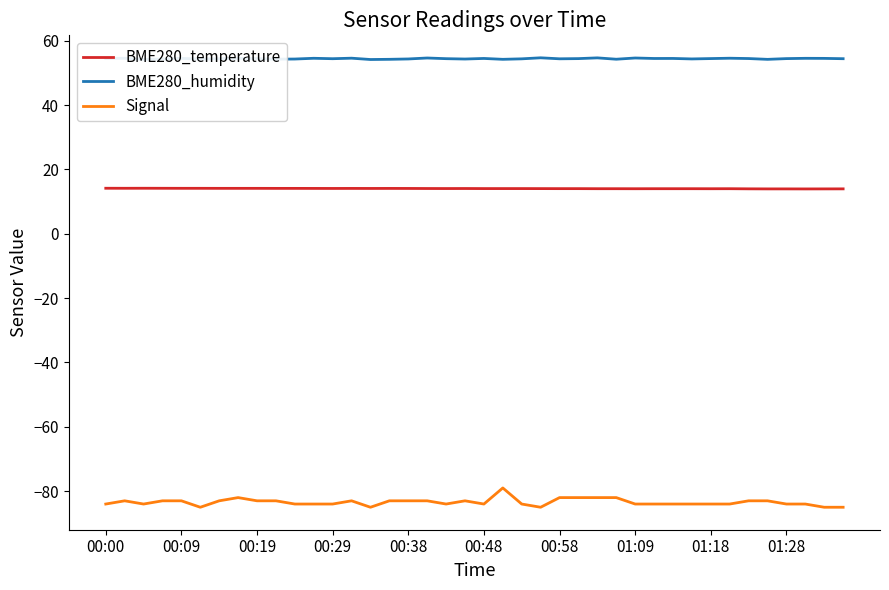

The value of Signal at 00:29 is -84.0. True or false?

True